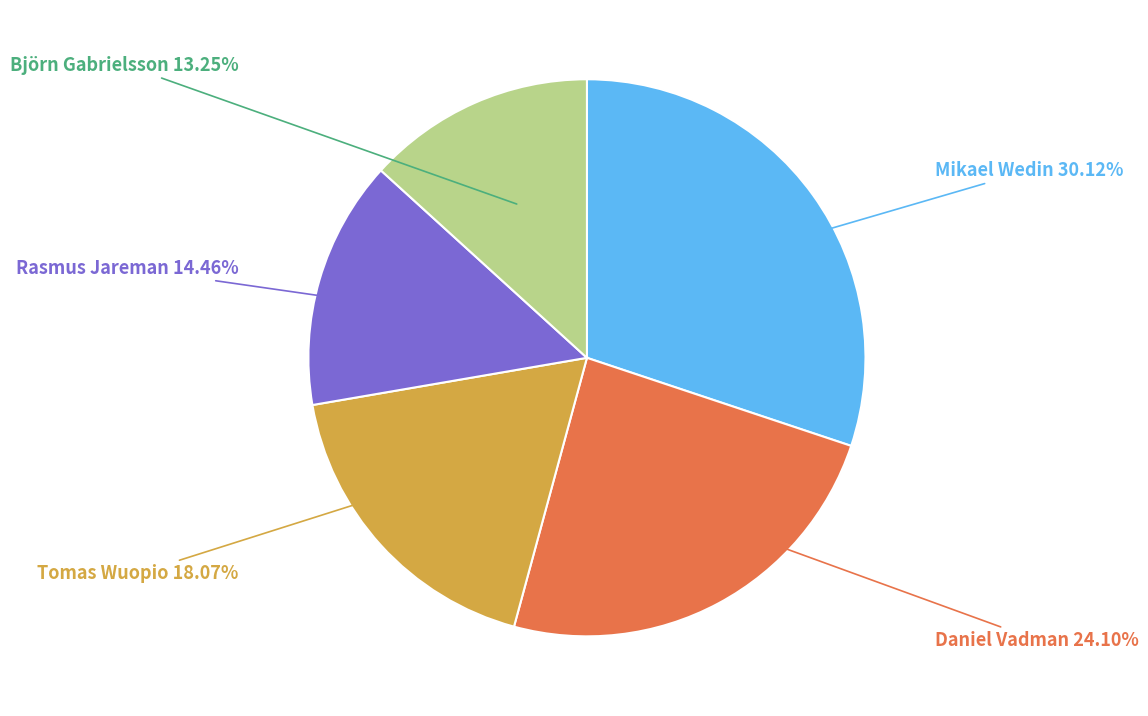

To the nearest percent, what percentage of the pie is Mikael Wedin?

30%